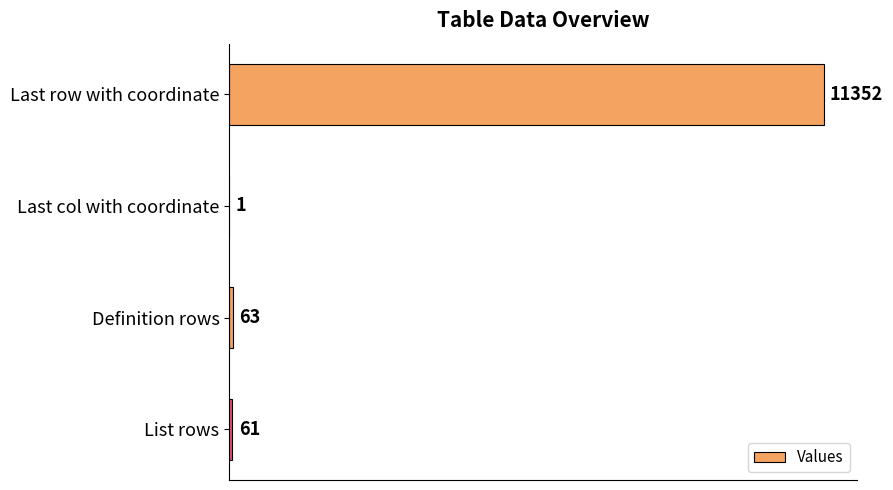

What is the sum of the values at Definition rows and List rows?

124